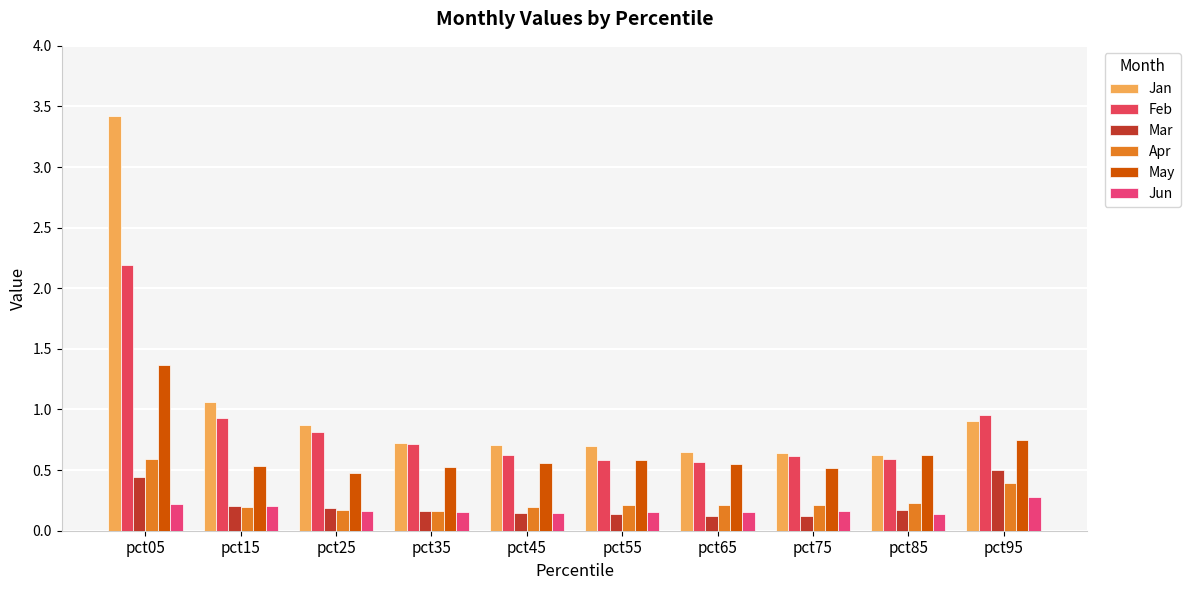

Reading right to left, extract all data points from this chart.

Jan: 0.9	0.6	0.6	0.6	0.7	0.7	0.7	0.9	1.1	3.4
Feb: 1.0	0.6	0.6	0.6	0.6	0.6	0.7	0.8	0.9	2.2
Mar: 0.5	0.2	0.1	0.1	0.1	0.1	0.2	0.2	0.2	0.4
Apr: 0.4	0.2	0.2	0.2	0.2	0.2	0.2	0.2	0.2	0.6
May: 0.8	0.6	0.5	0.5	0.6	0.6	0.5	0.5	0.5	1.4
Jun: 0.3	0.1	0.2	0.2	0.2	0.1	0.2	0.2	0.2	0.2